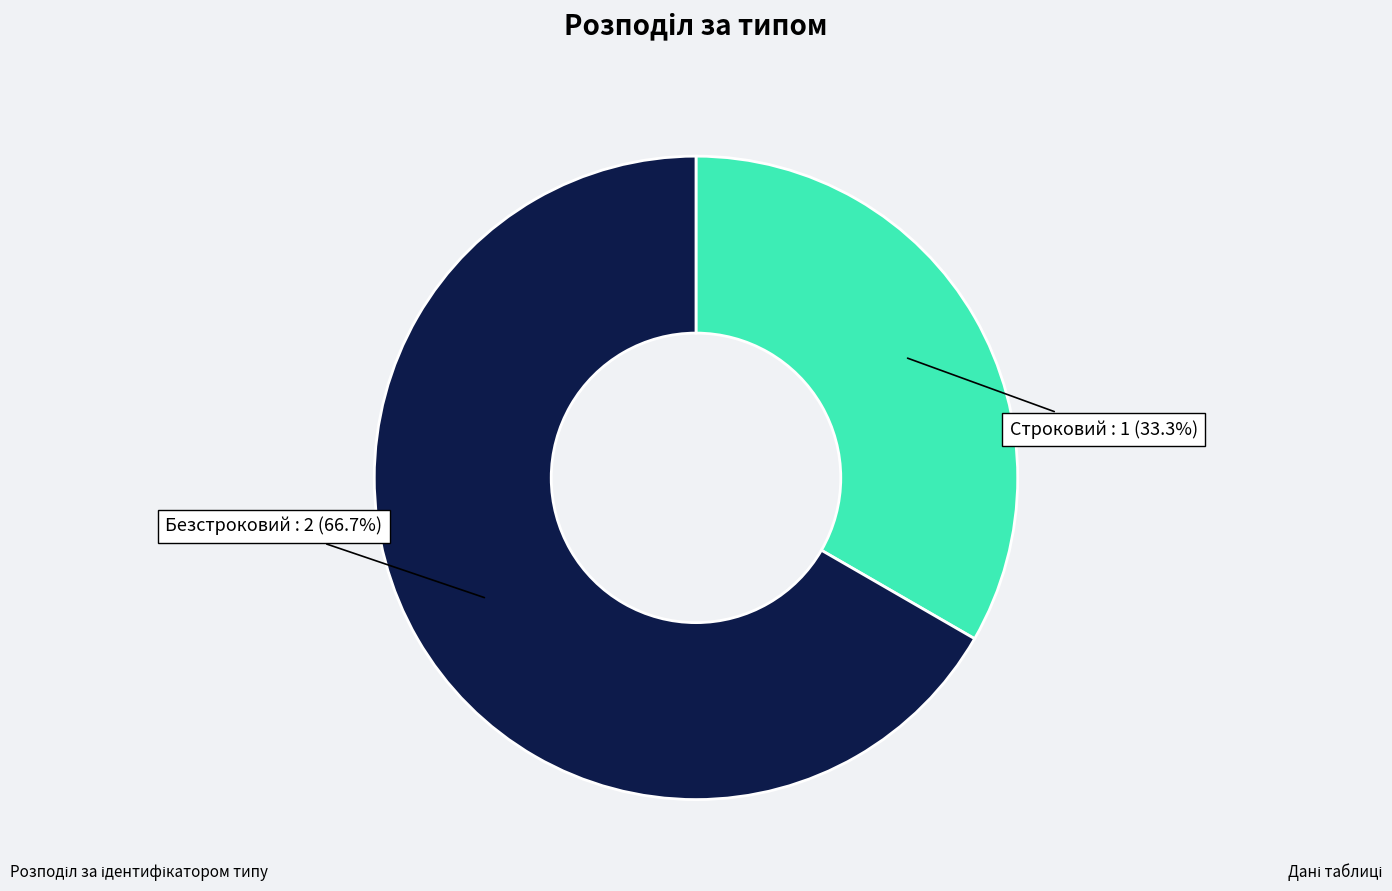

Is there a majority slice in this chart?

Yes